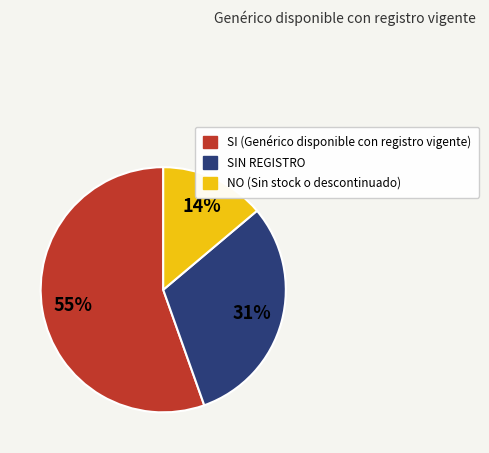

To the nearest percent, what is the average slice percentage?

33%